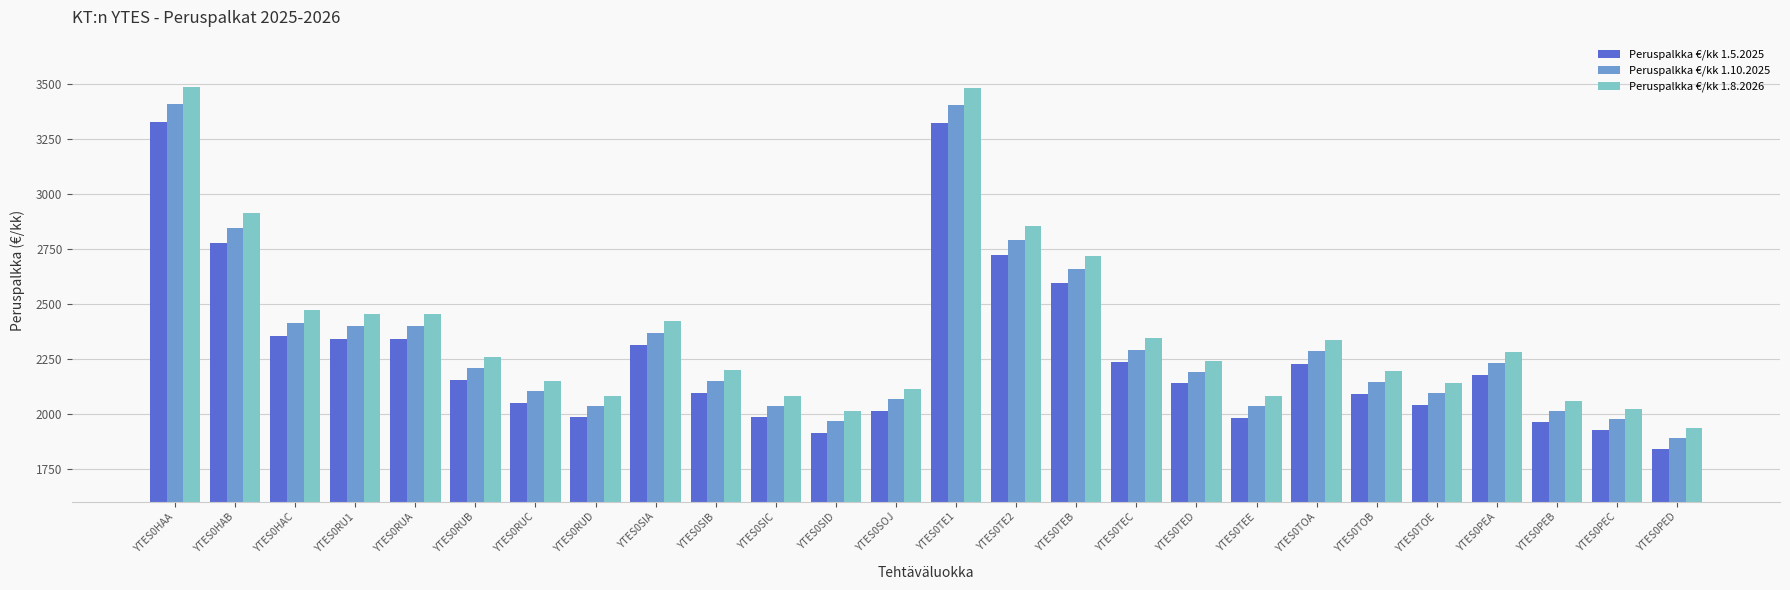

What is the sum of the Peruspalkka €/kk 1.5.2025 values at YTES0SIA and YTES0TEC?

4546.2